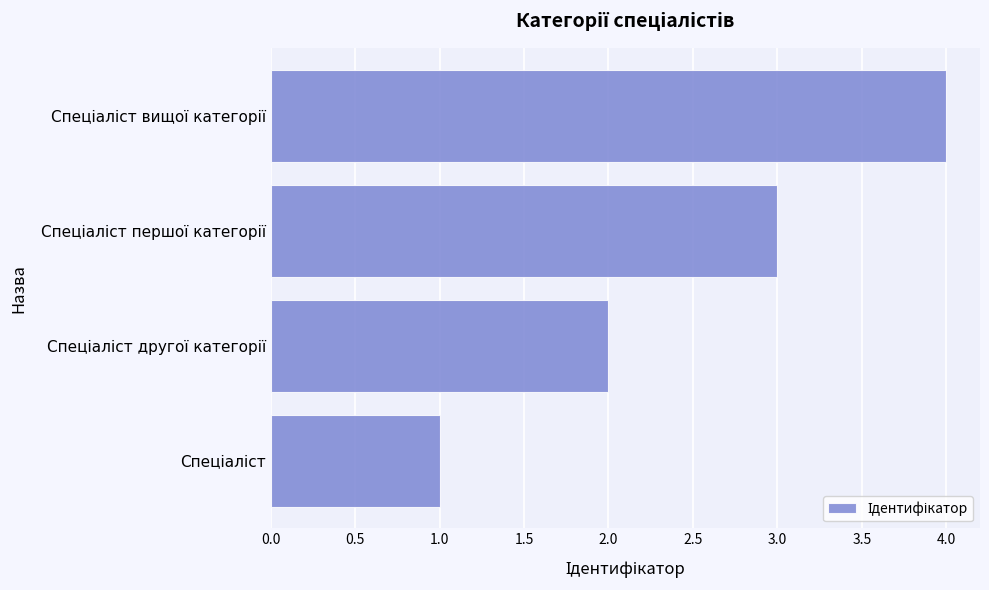

What is the minimum value shown in the chart?

1